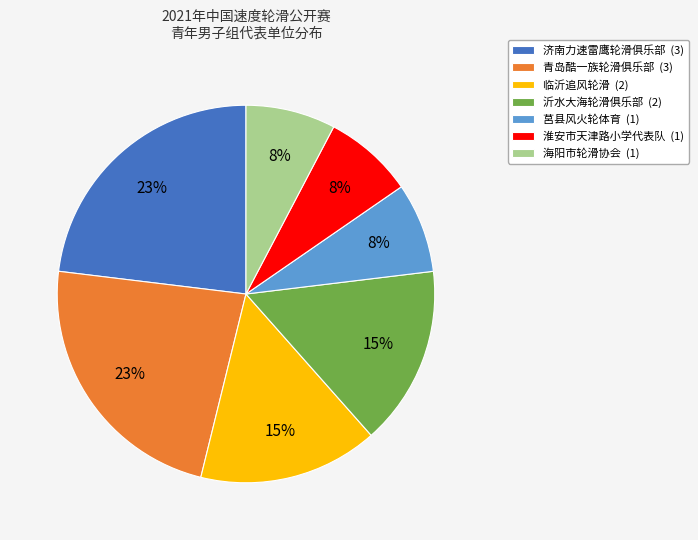

Which has a higher value, 沂水大海轮滑俱乐部 (2) or 济南力速雷鹰轮滑俱乐部 (3)?

济南力速雷鹰轮滑俱乐部 (3)